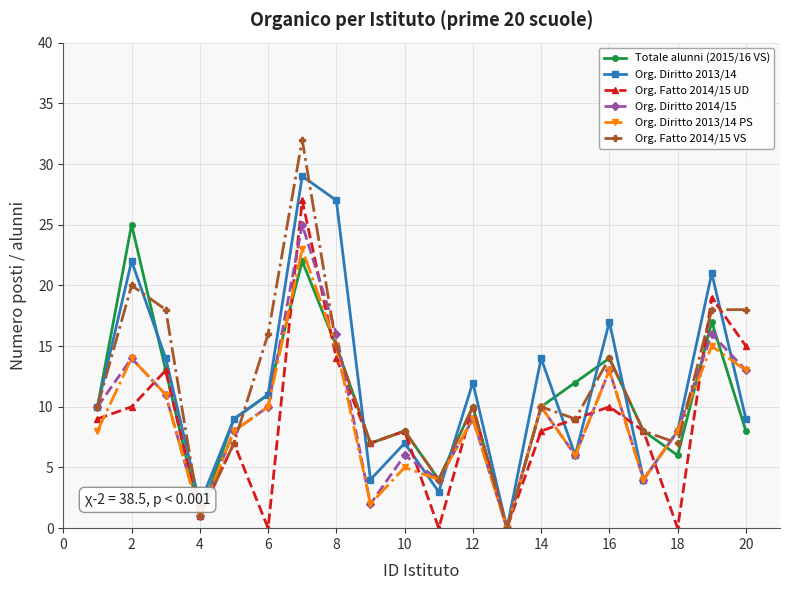

Which series has the widest spread of values?

Org. Fatto 2014/15 VS